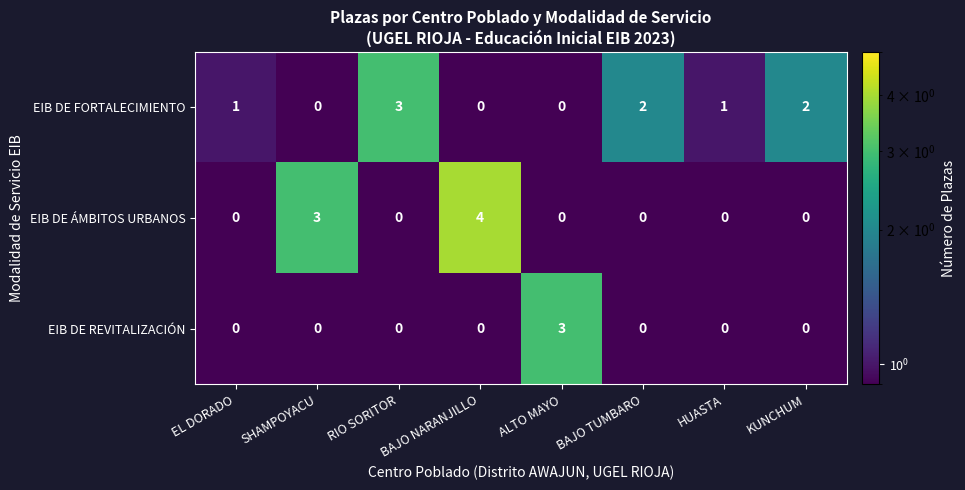

What is the greatest value displayed?

4